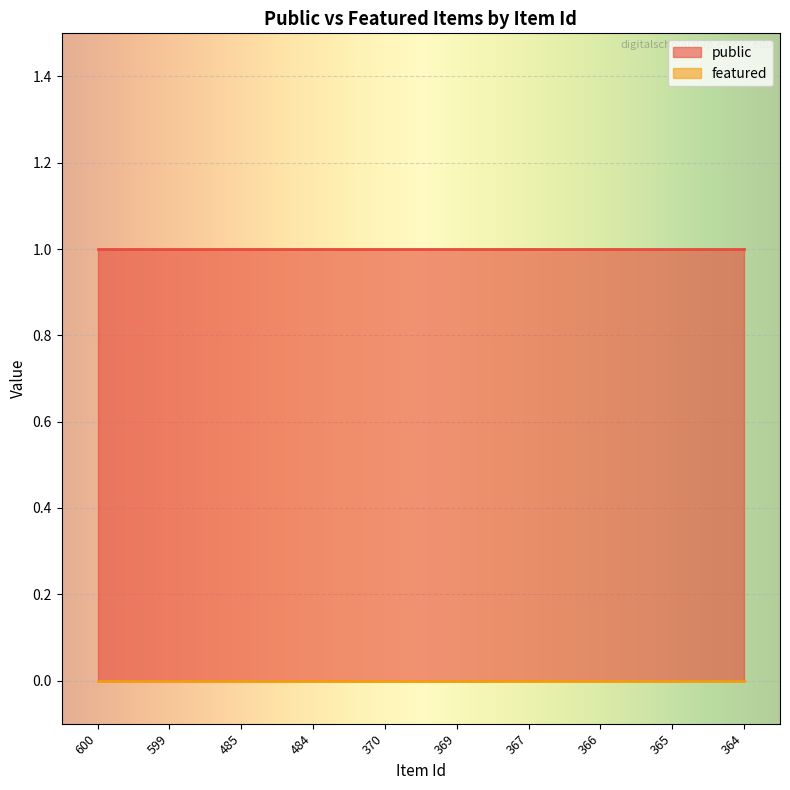

The public series shows 1 at 367. True or false?

True